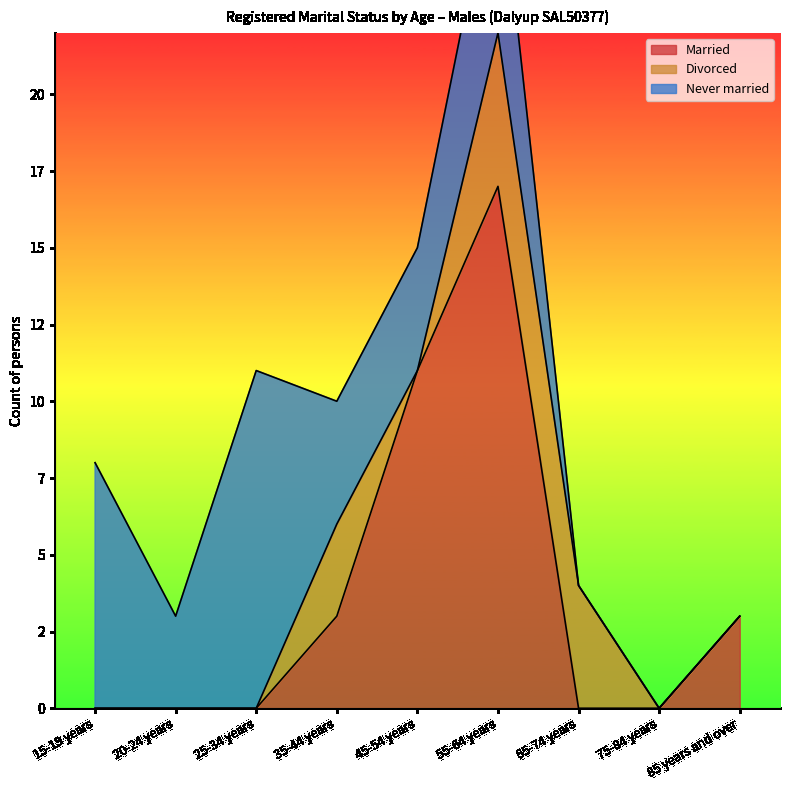

Reading left to right, what are all the values shown in this chart?

Married: 15-19 years=0	20-24 years=0	25-34 years=0	35-44 years=3	45-54 years=11	55-64 years=17	65-74 years=0	75-84 years=0	85 years and over=3
Divorced: 15-19 years=0	20-24 years=0	25-34 years=0	35-44 years=3	45-54 years=0	55-64 years=5	65-74 years=4	75-84 years=0	85 years and over=0
Never married: 15-19 years=8	20-24 years=3	25-34 years=11	35-44 years=4	45-54 years=4	55-64 years=6	65-74 years=0	75-84 years=0	85 years and over=0